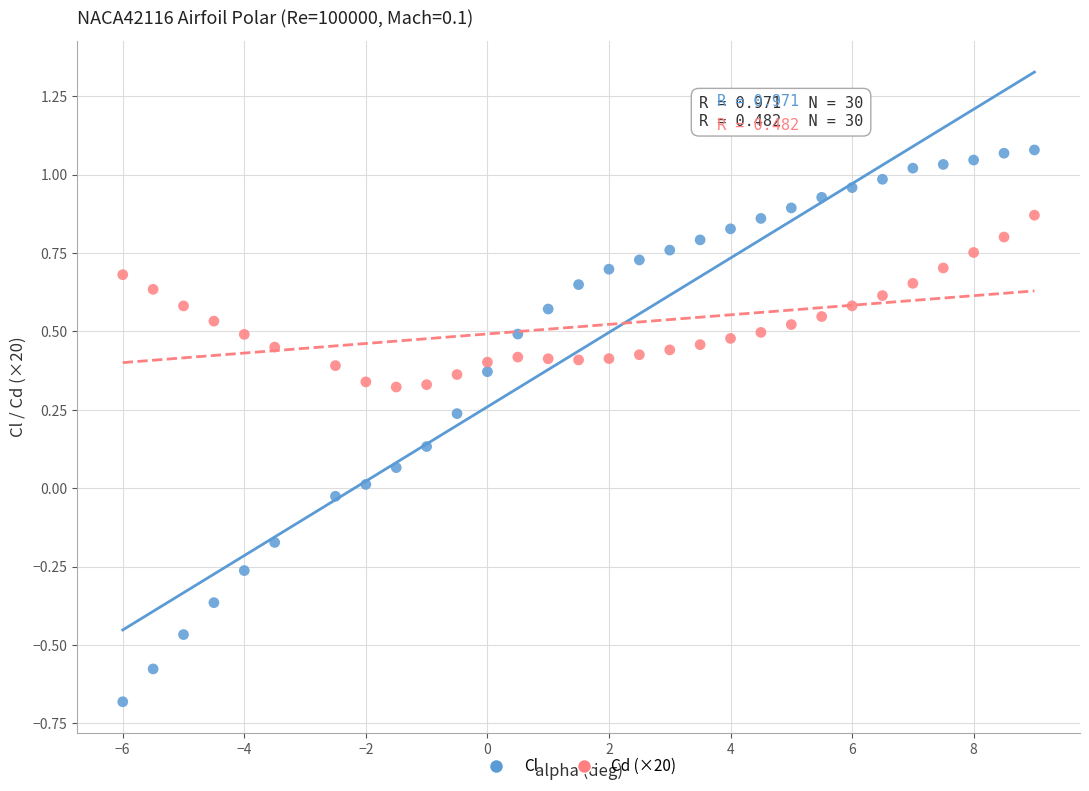

Across all data points, what is the range of X values (max minus min)?

15.0